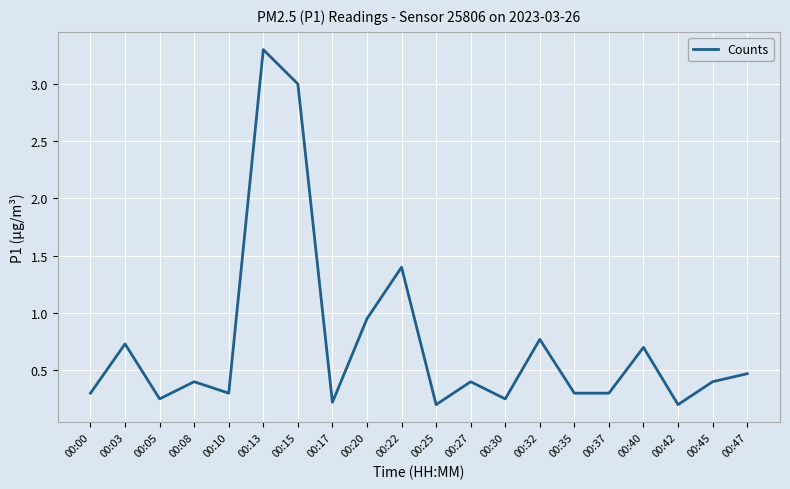

What is the maximum value shown in the chart?

3.3